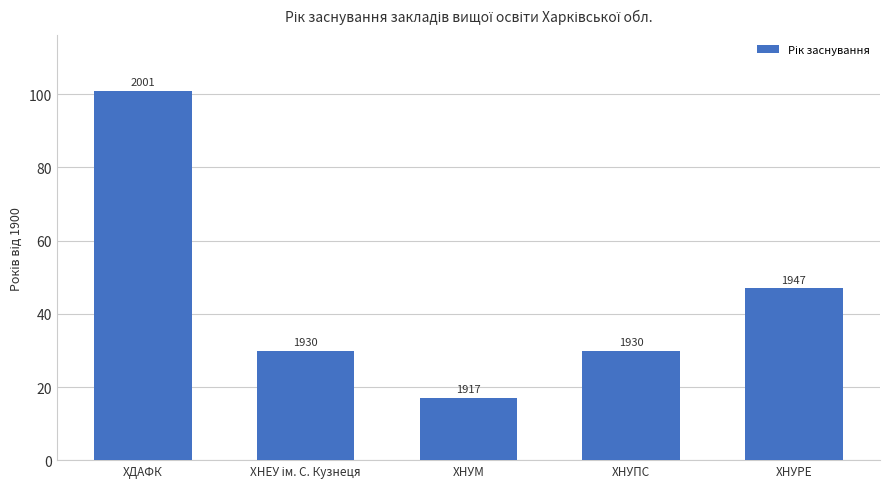

Which has a higher value, ХДАФК or ХНЕУ ім. С. Кузнеця?

ХДАФК